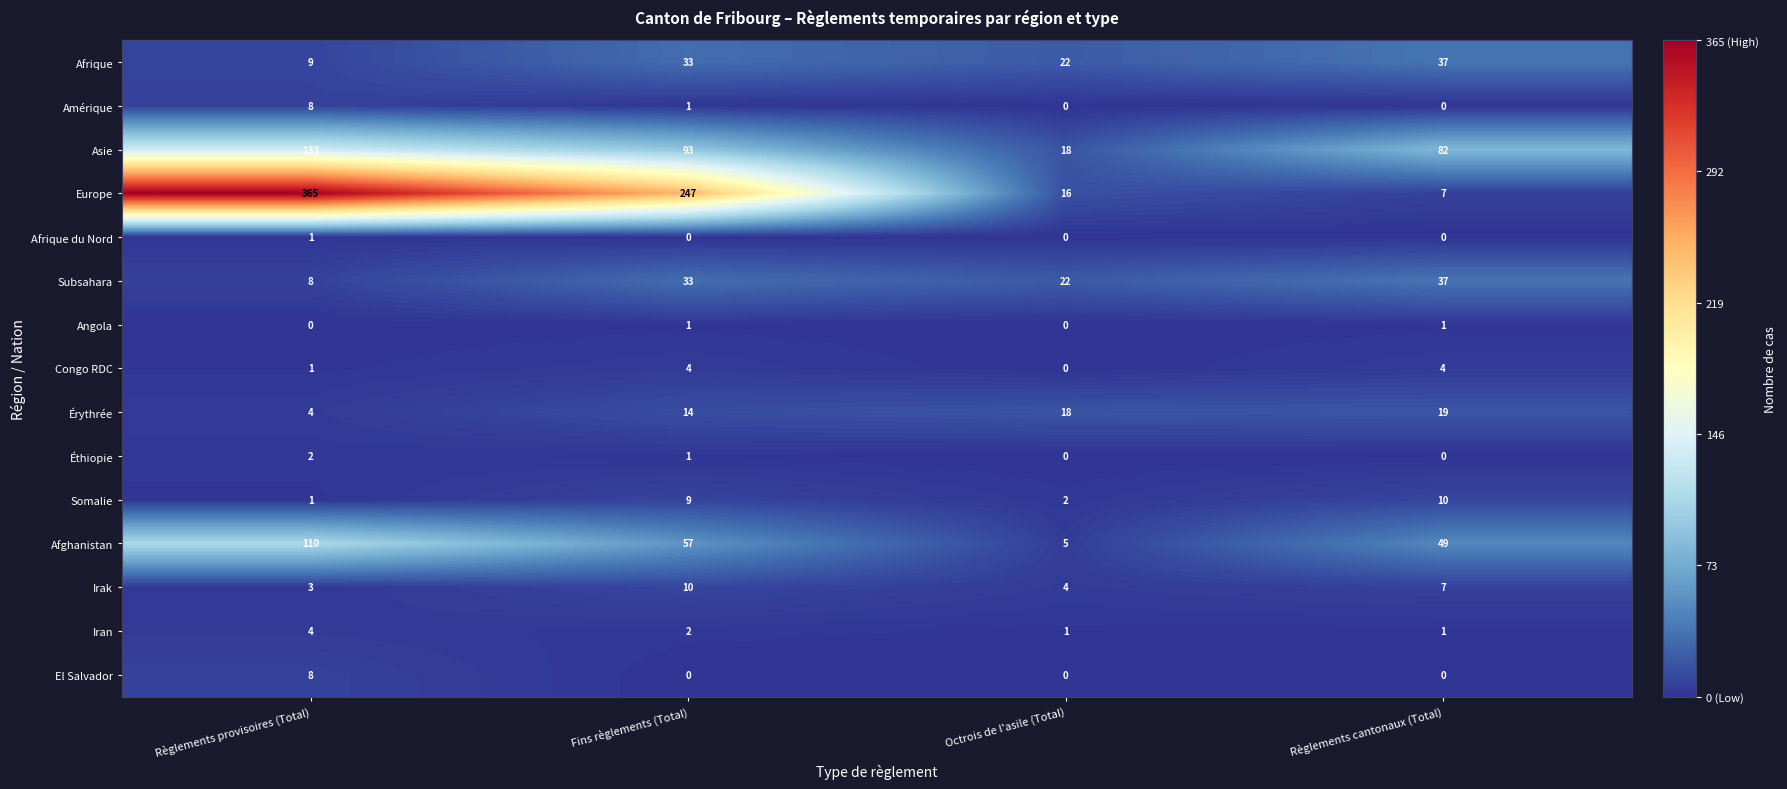

What is the difference between the maximum and minimum values in the Amérique series?

8